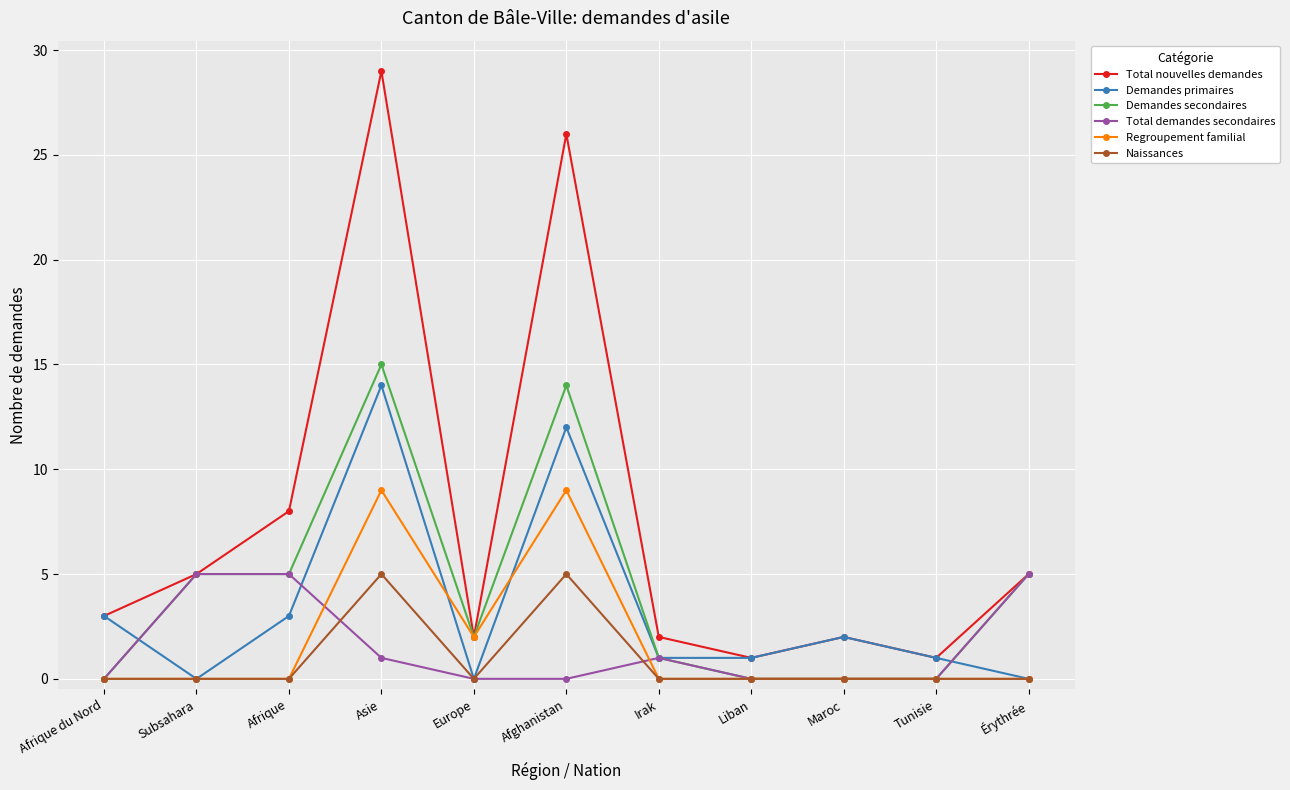

Is the value of Demandes primaires at Europe greater than the value of Total nouvelles demandes at Europe?

No